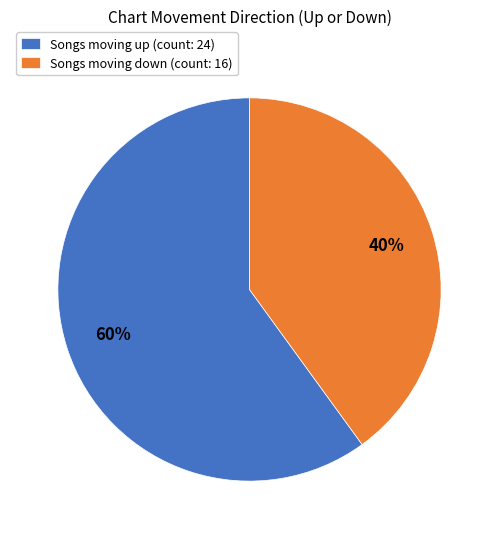

Rank the categories by value from highest to lowest.

Songs moving up (count: 24), Songs moving down (count: 16)